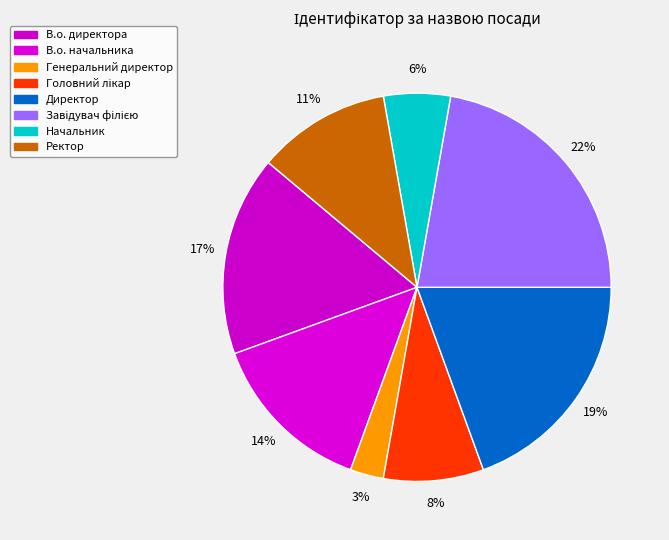

Is the sum of Начальник and Генеральний директор greater than half?

No